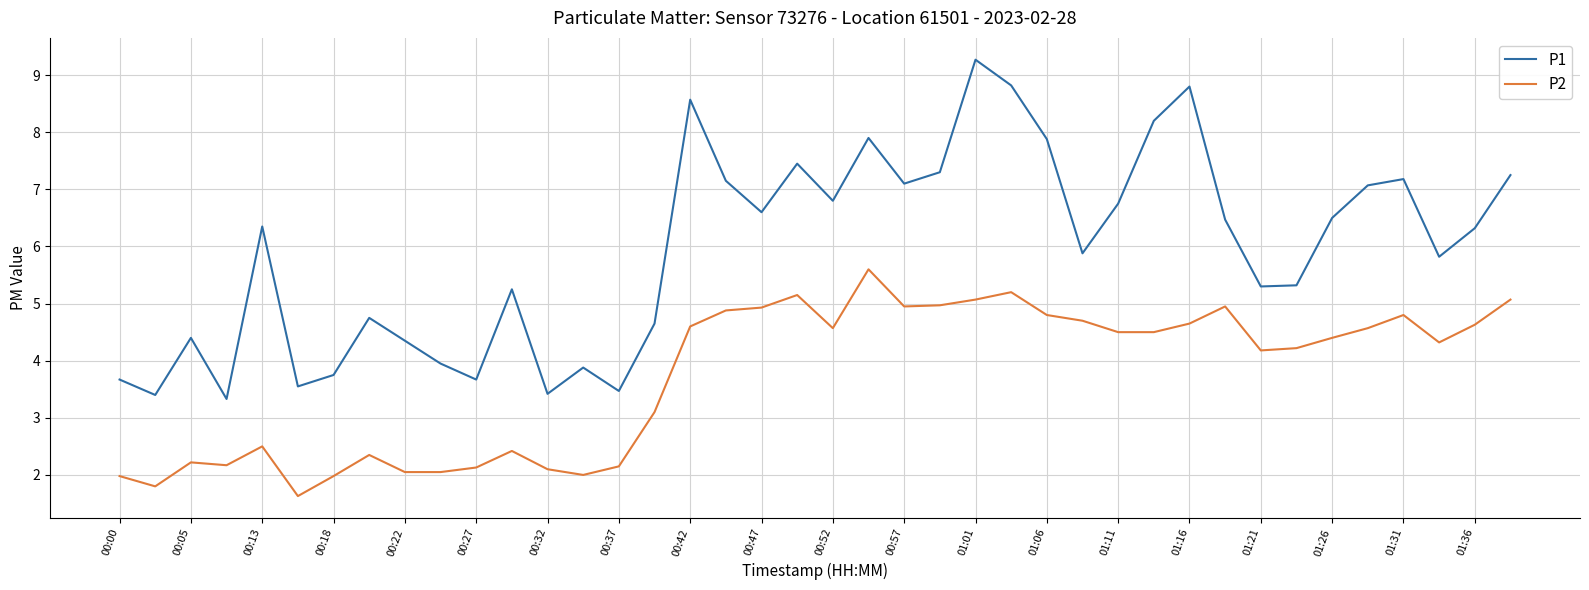

Rank the series by their average value, from lowest to highest.

P2, P1